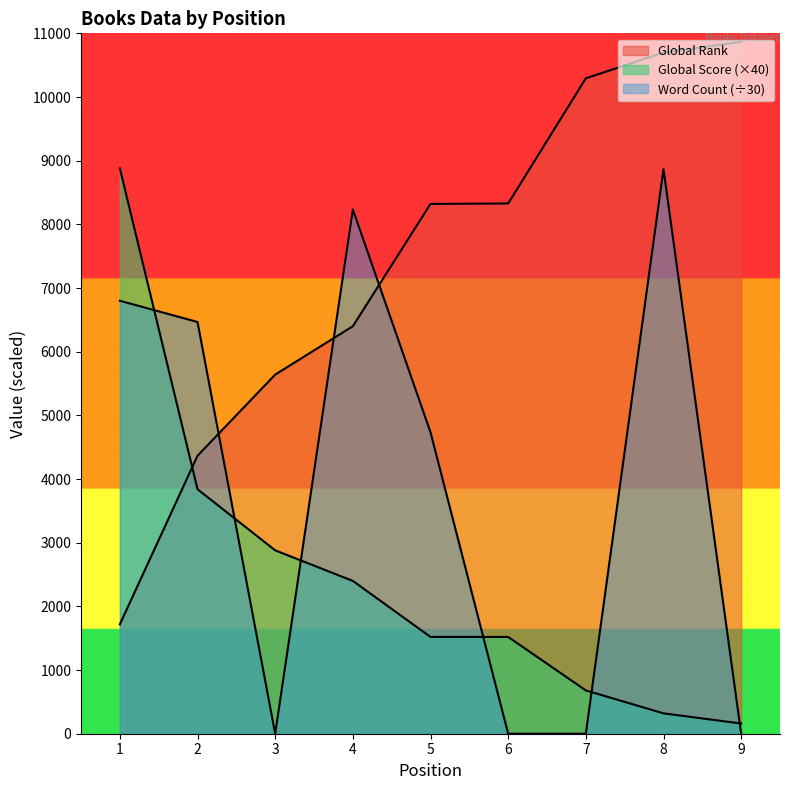

What is the spread (max minus min) of values at 9?

10867.0